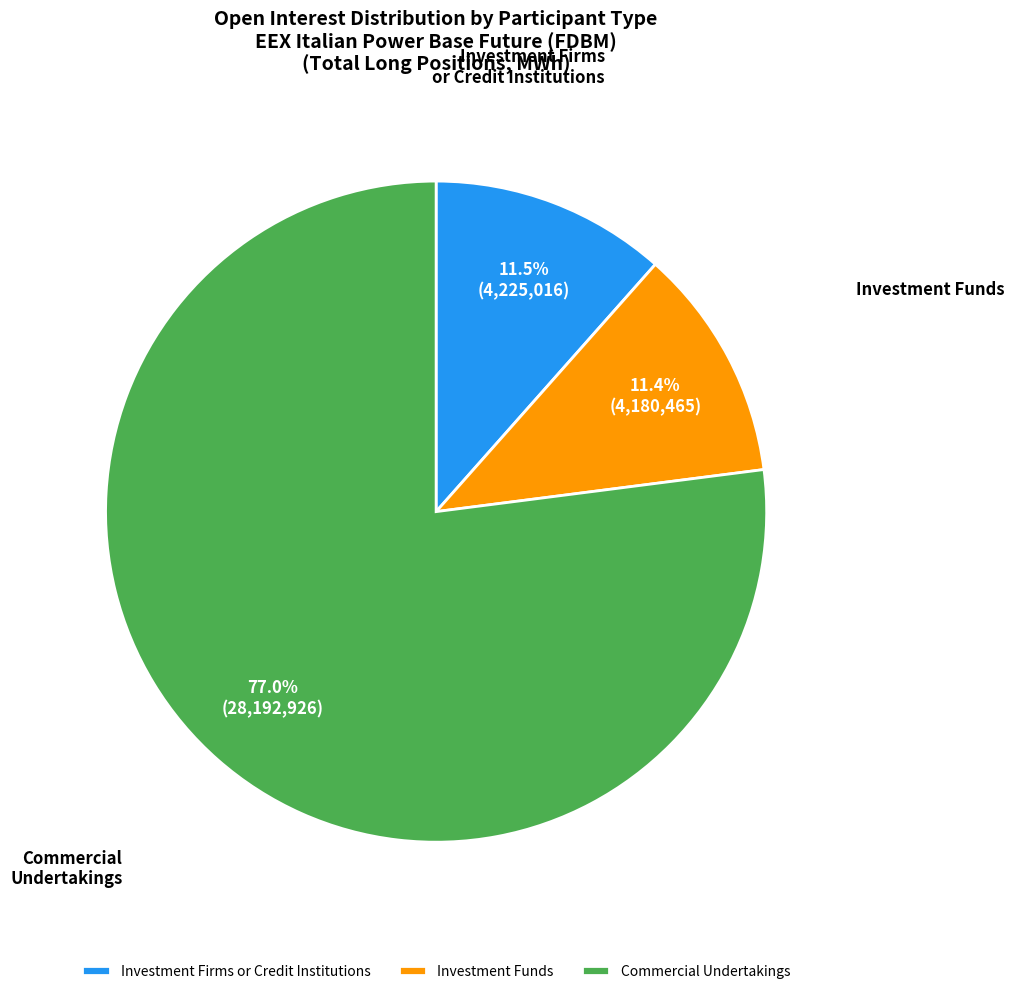

To the nearest percent, what is the average slice percentage?

33%